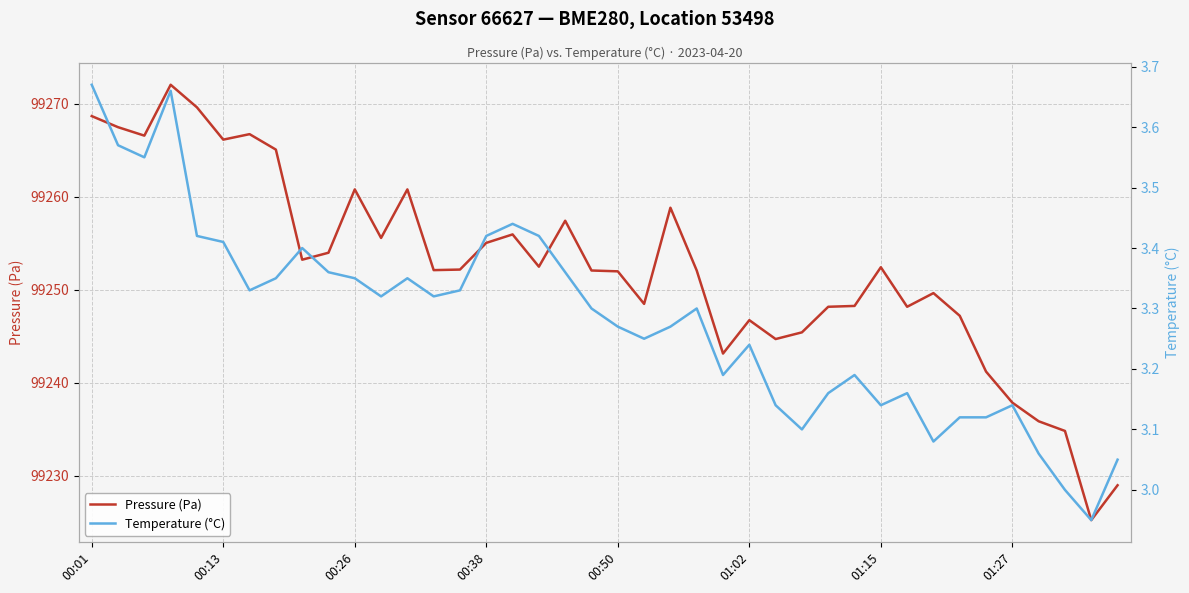

Which has a higher value, 28 or 14?

14